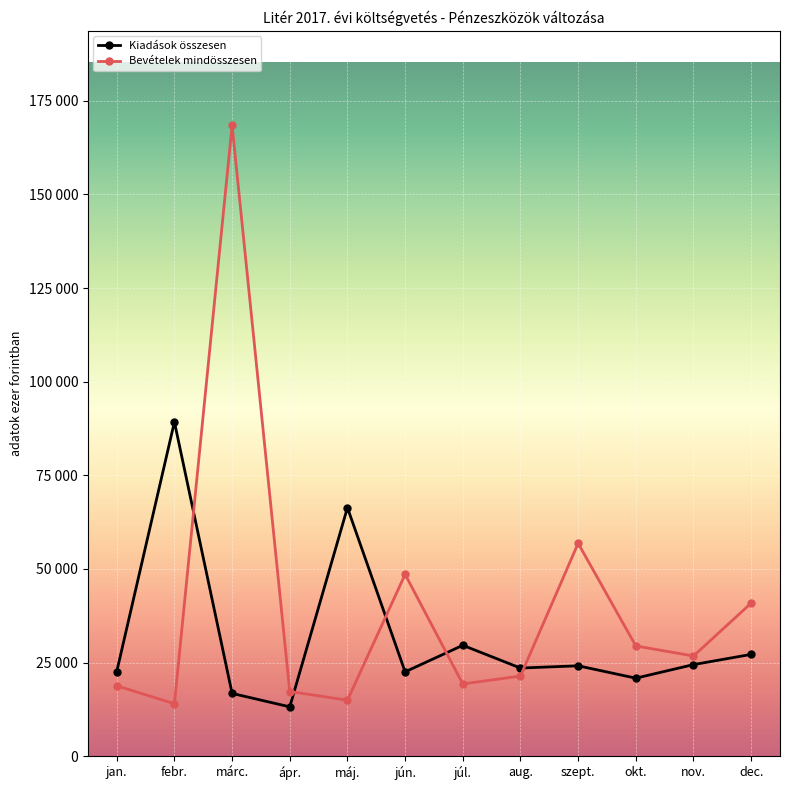

What are all the series names shown in the legend?

Kiadások összesen, Bevételek mindösszesen